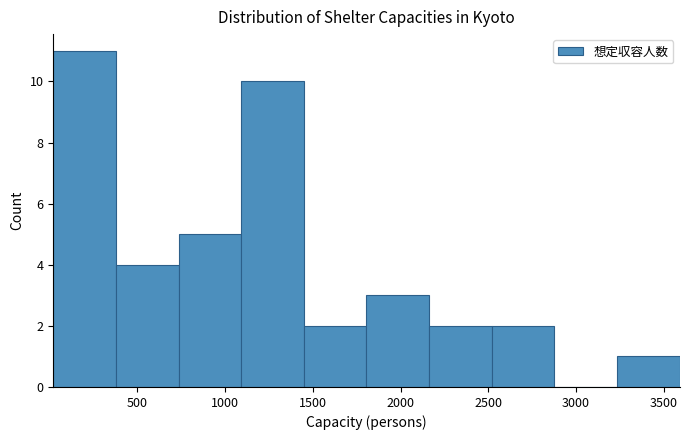

Reading left to right, list every bar in this chart as the range it spans on the x-axis followed by its height. Neither the bar edges nor the heights are printed on the chart, so give them approximately, as read against the axes.

0 to 400: 11
400 to 750: 4
750 to 1100: 5
1100 to 1450: 10
1450 to 1800: 2
1800 to 2150: 3
2150 to 2500: 2
2500 to 2900: 2
2900 to 3250: 0
3250 to 3600: 1